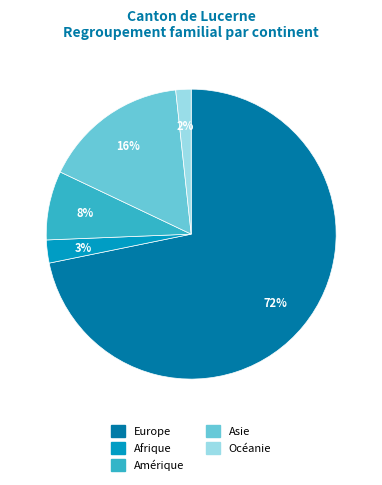

Does any single category account for the majority?

Yes